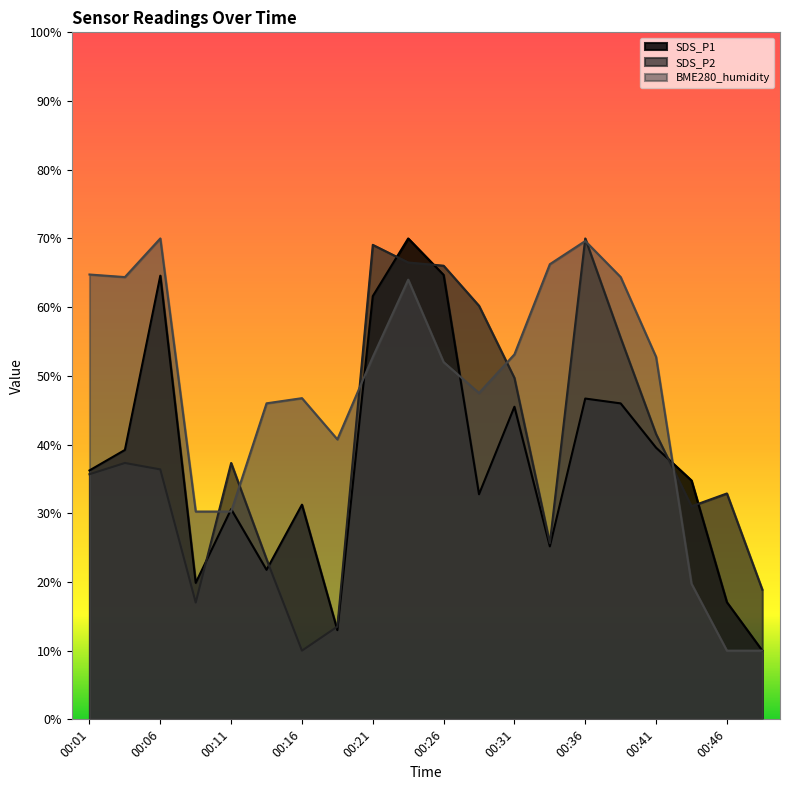

What is the value of the SDS_P1 point at the 7th from the left?

31.2